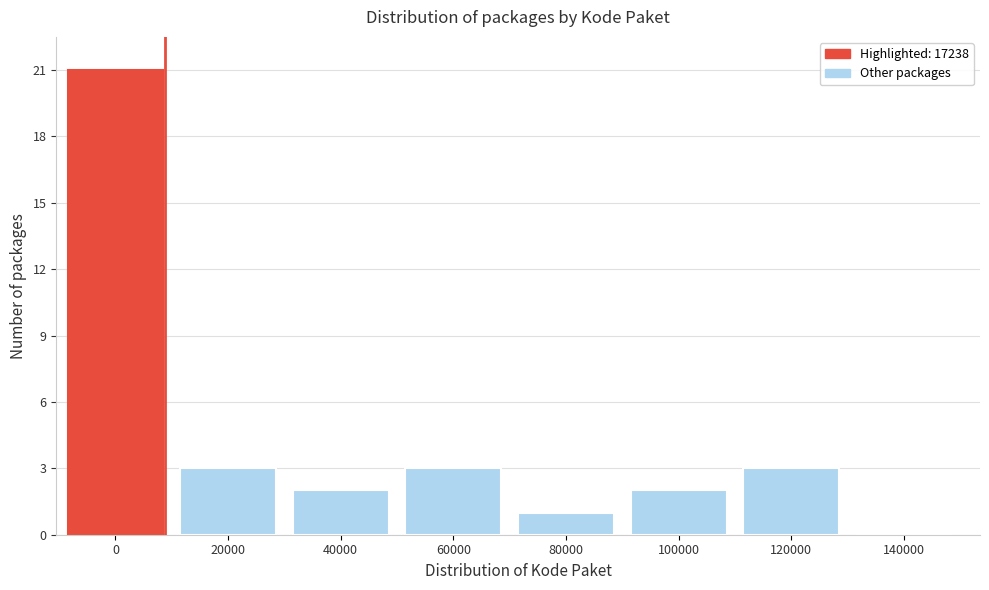

Reading right to left, list all the values displayed in this chart.

140000=0	120000=3	100000=2	80000=1	60000=3	40000=2	20000=3	0=21